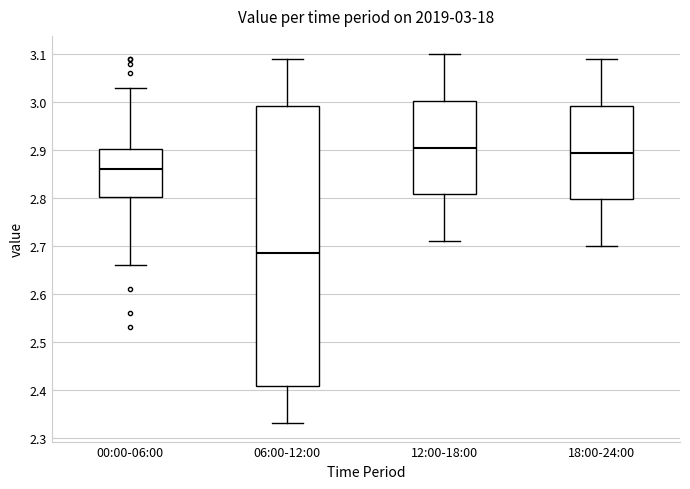

Which box's median line is the highest?

12:00-18:00